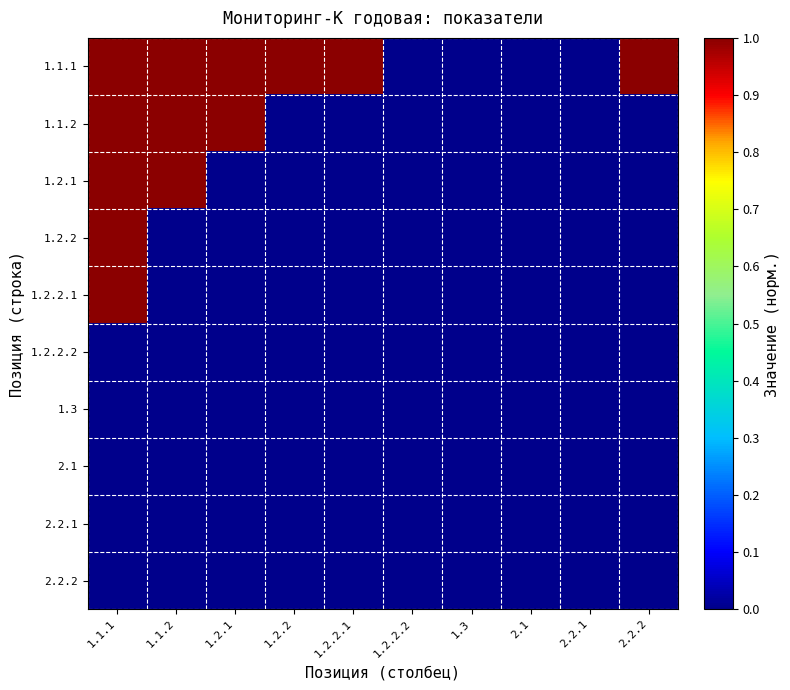

Which series changed the most between 1.2.1 and 2.2.2?

1.1.2